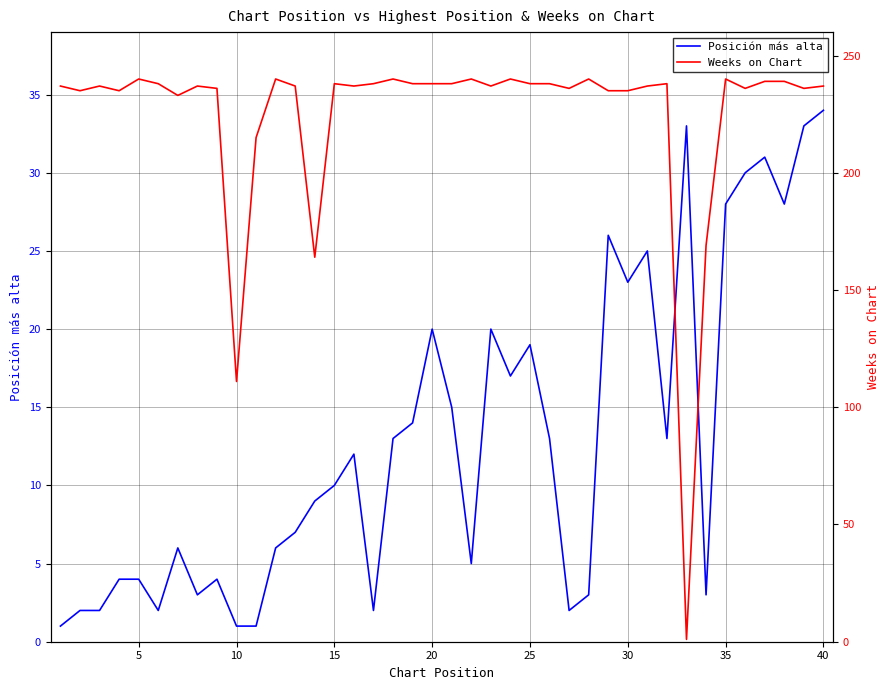

In Weeks on Chart, how many points are higher than both neighbors (excluding endpoints)?

11